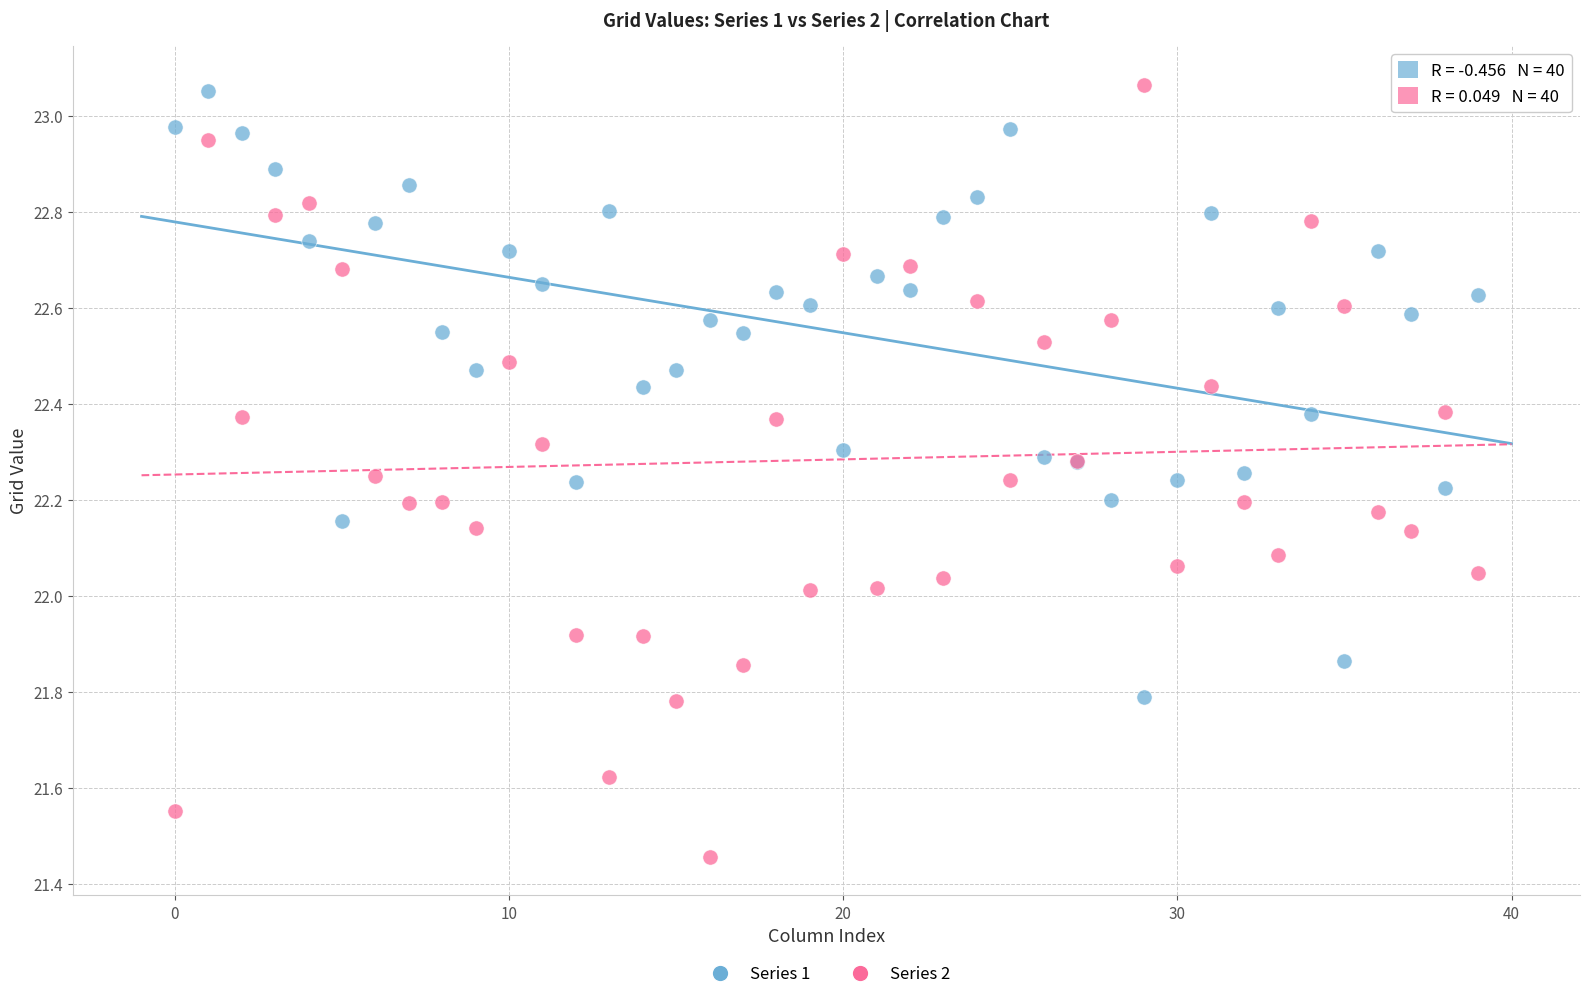

Which series contains the lowest Y value?

Series 2